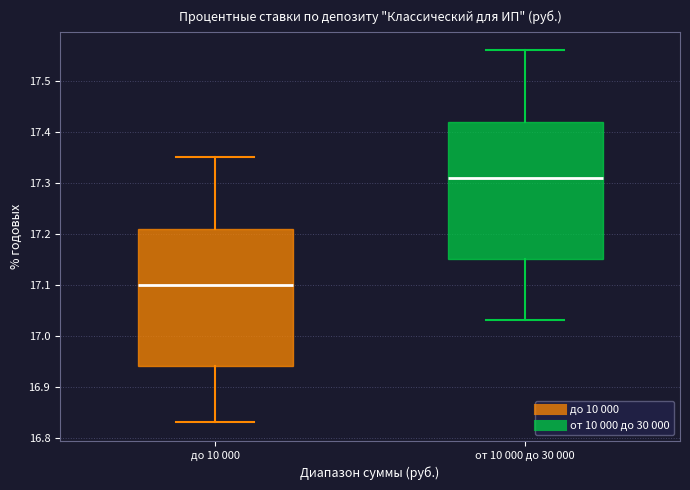

Reading left to right, read every box against the y-axis: the position of its median line, the range the box covers, and the ends of its whiskers. The values are not printed on the chart, so give them approximately, as read against the axis.

до 10 000: median 17.10, box 16.94 to 17.21, whiskers 16.83 to 17.35
от 10 000 до 30 000: median 17.31, box 17.15 to 17.42, whiskers 17.03 to 17.56